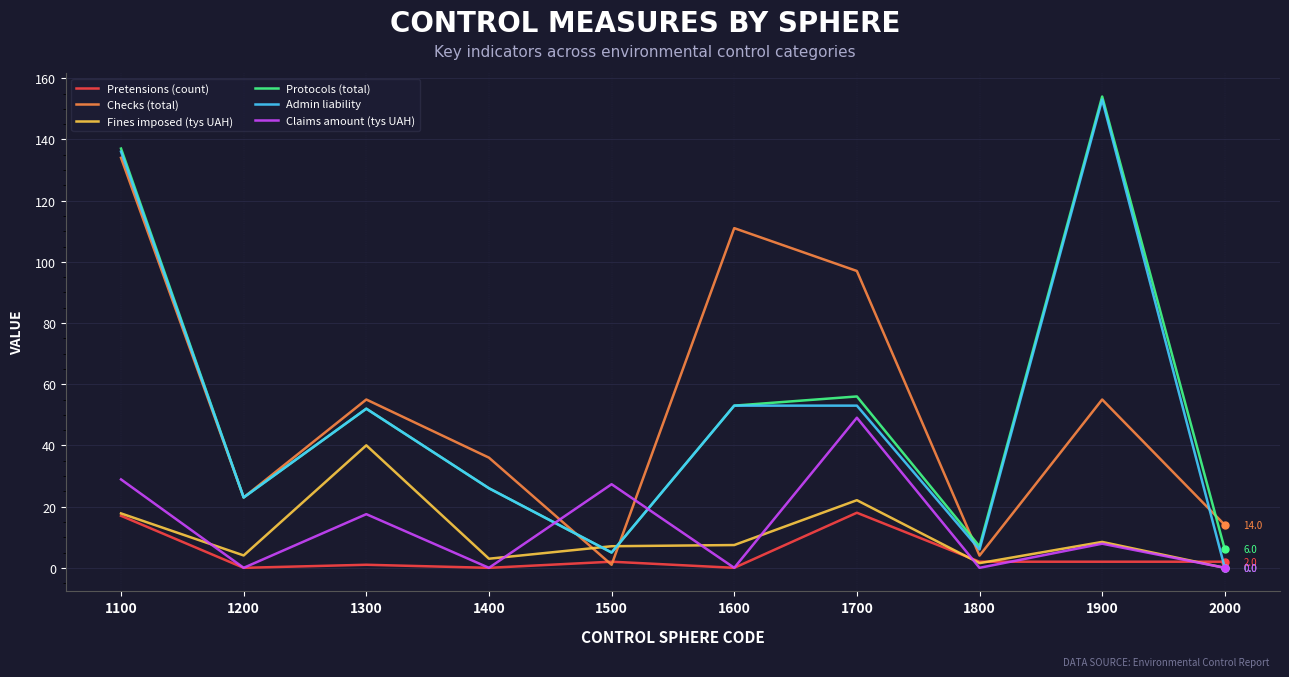

At which category does Admin liability reach its first local valley?

1200